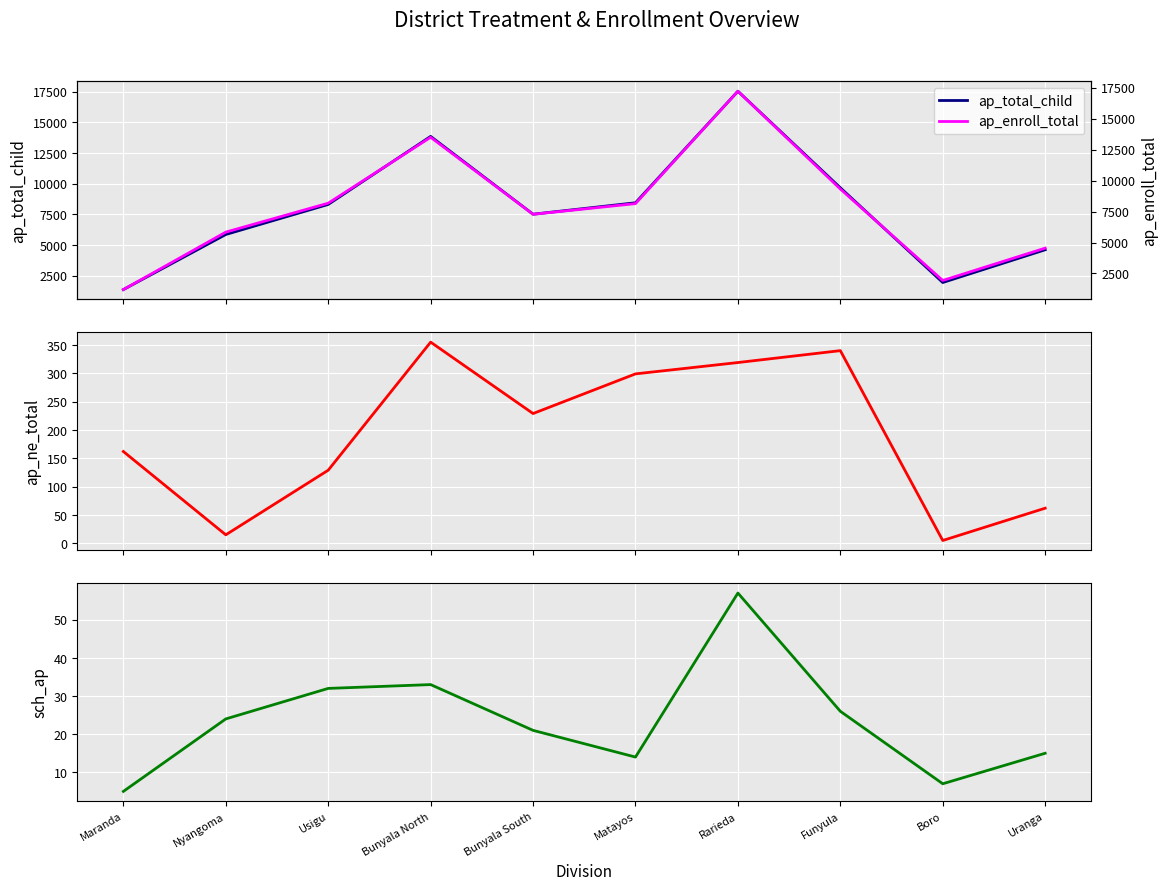

Is this an area chart (filled region under the line)?

No